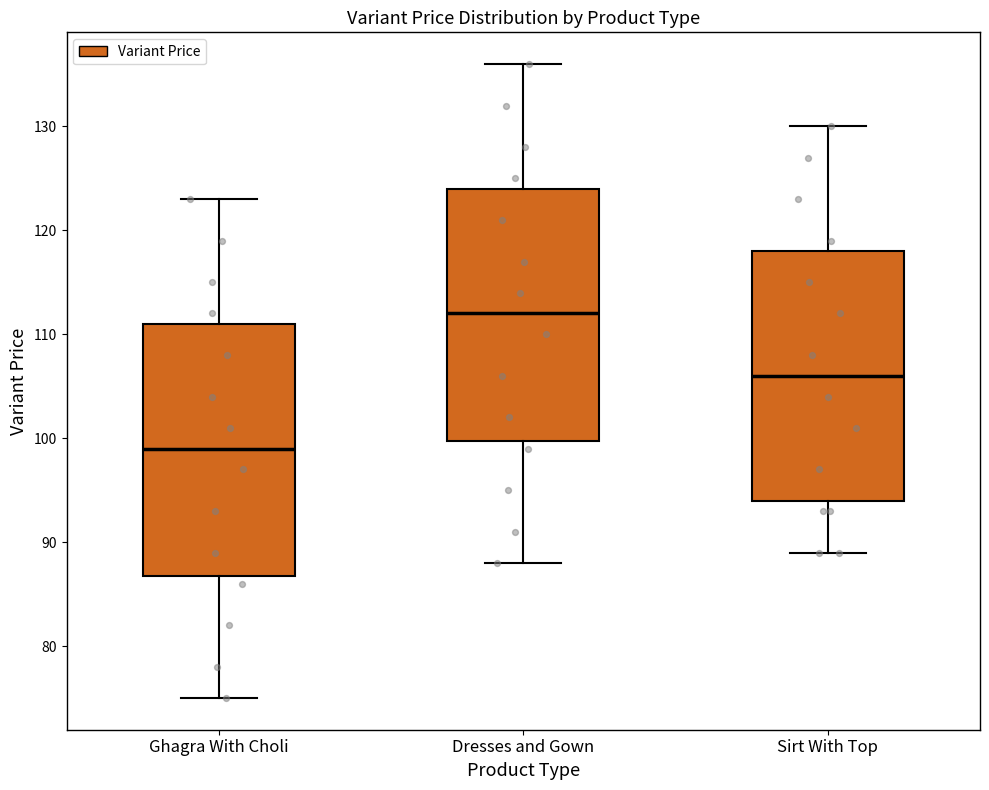

Reading left to right, read every box against the y-axis: the position of its median line, the range the box covers, and the ends of its whiskers. The values are not printed on the chart, so give them approximately, as read against the axis.

Ghagra With Choli: median 99, box 87 to 111, whiskers 75 to 123
Dresses and Gown: median 112, box 100 to 124, whiskers 88 to 136
Sirt With Top: median 106, box 94 to 118, whiskers 89 to 130